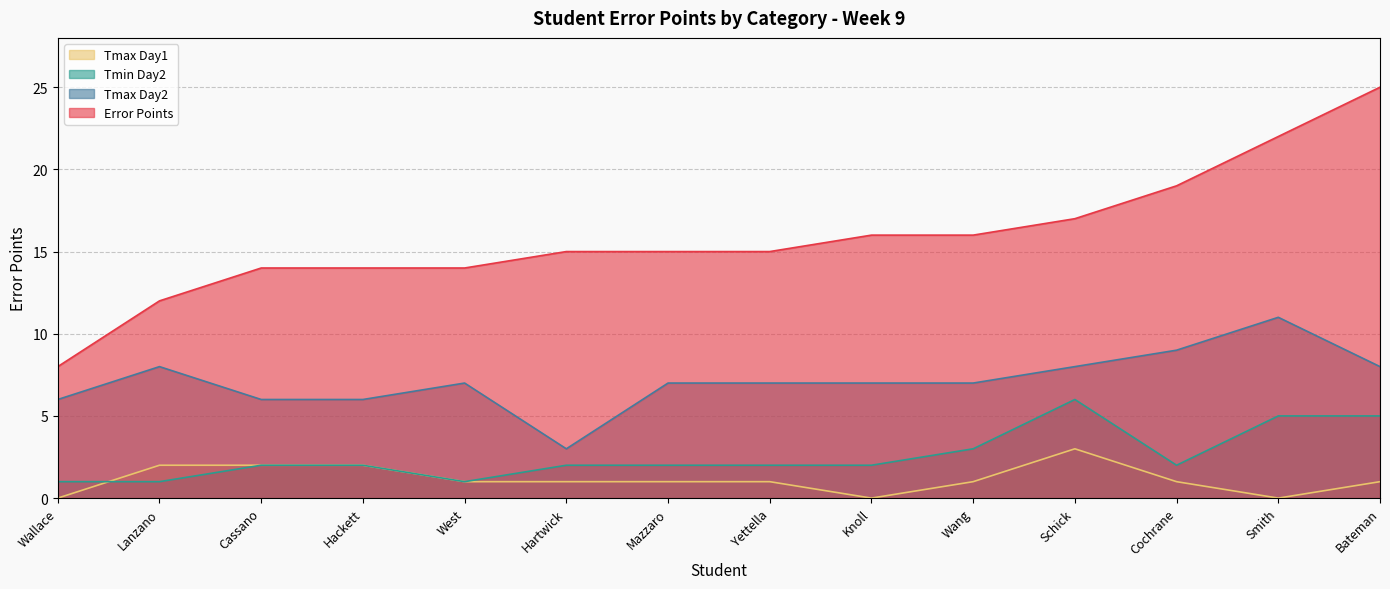

Reading left to right, transcribe all the data shown in this chart.

Error Points: Wallace=8	Lanzano=12	Cassano=14	Hackett=14	West=14	Hartwick=15	Mazzaro=15	Yettella=15	Knoll=16	Wang=16	Schick=17	Cochrane=19	Smith=22	Bateman=25
Tmax Day2: Wallace=6	Lanzano=8	Cassano=6	Hackett=6	West=7	Hartwick=3	Mazzaro=7	Yettella=7	Knoll=7	Wang=7	Schick=8	Cochrane=9	Smith=11	Bateman=8
Tmin Day2: Wallace=1	Lanzano=1	Cassano=2	Hackett=2	West=1	Hartwick=2	Mazzaro=2	Yettella=2	Knoll=2	Wang=3	Schick=6	Cochrane=2	Smith=5	Bateman=5
Tmax Day1: Wallace=0	Lanzano=2	Cassano=2	Hackett=2	West=1	Hartwick=1	Mazzaro=1	Yettella=1	Knoll=0	Wang=1	Schick=3	Cochrane=1	Smith=0	Bateman=1